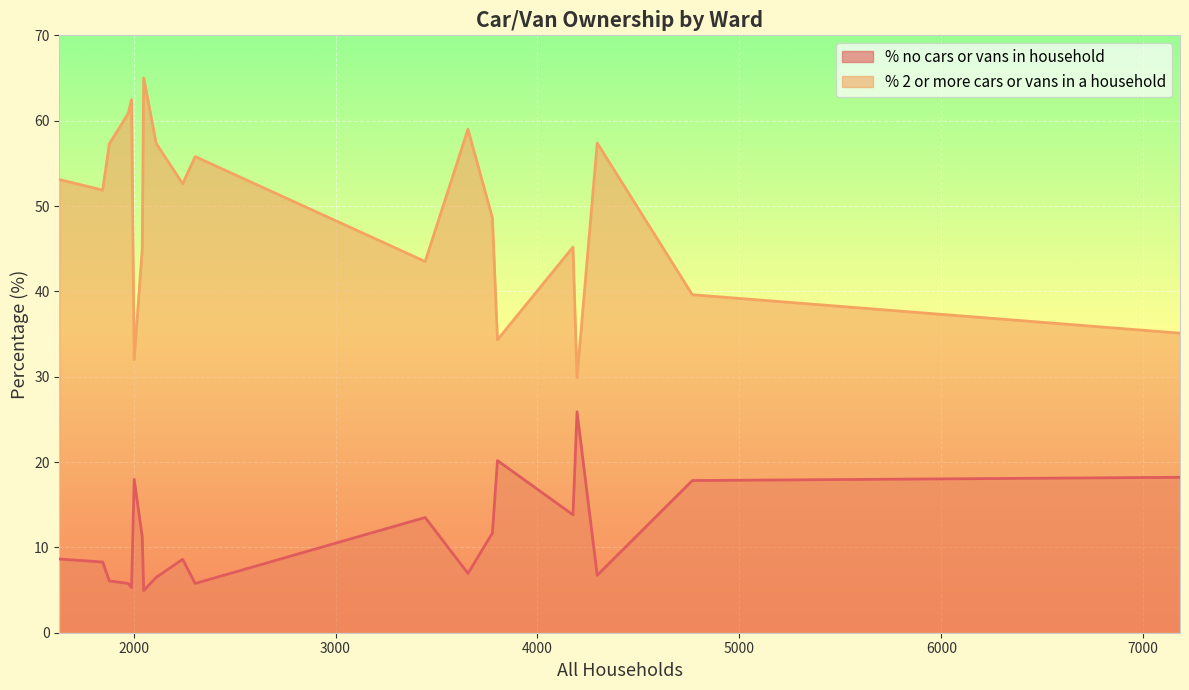

True or false: % 2 or more cars or vans in a household and % no cars or vans in household intersect in this chart.

False